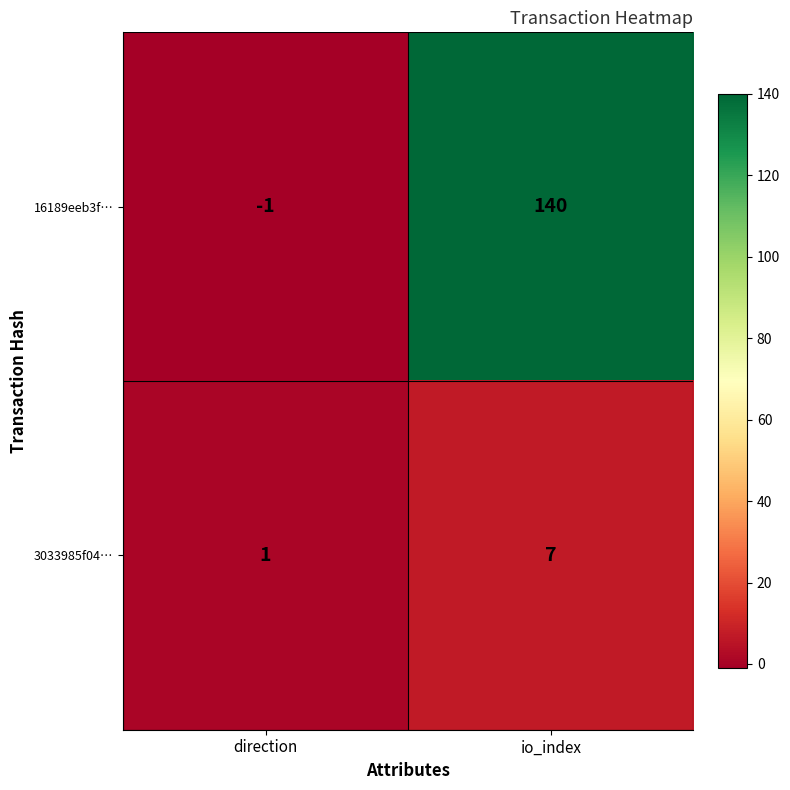

Which category has the highest value in the 3033985f04… series?

io_index